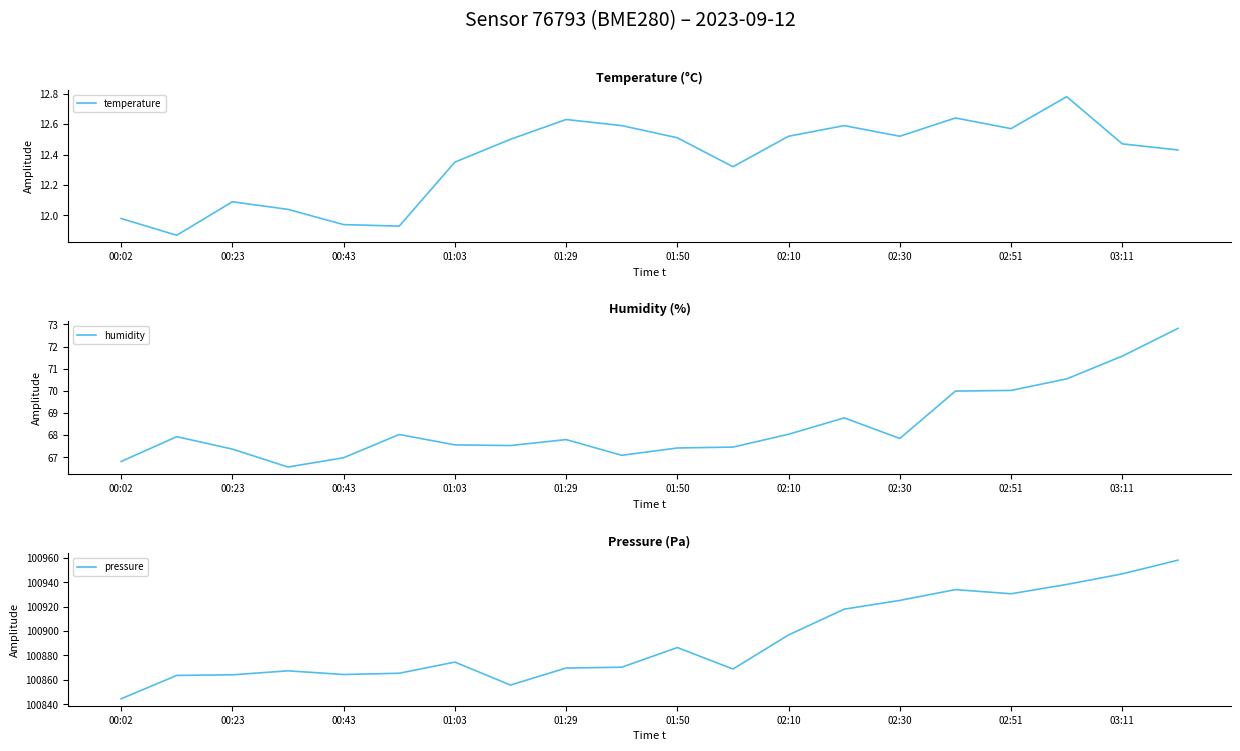

The pressure series shows 52432.3 at 00:23. True or false?

False